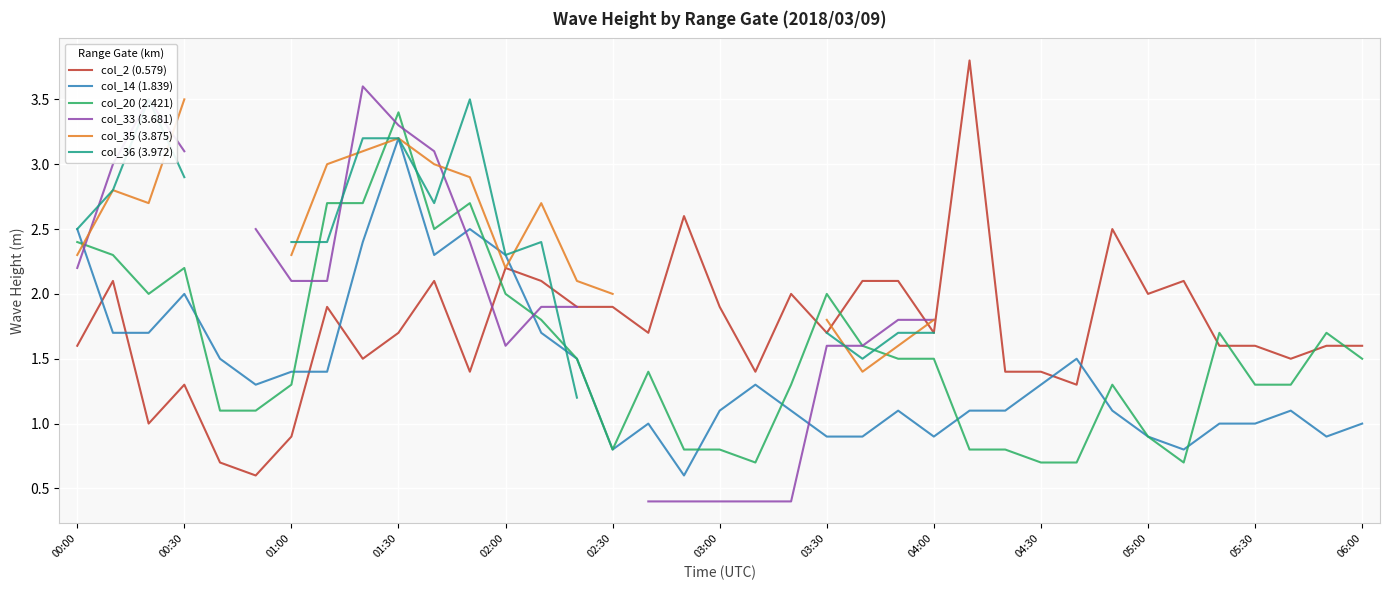

The value of col_2 (0.579) at 04:00 is 1.1. True or false?

False